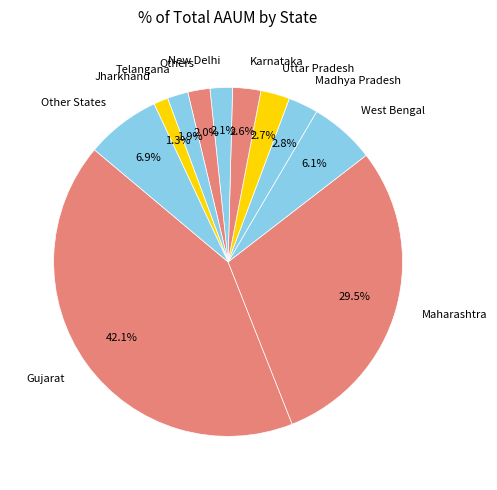

Which has a higher value, Jharkhand or Other States?

Other States